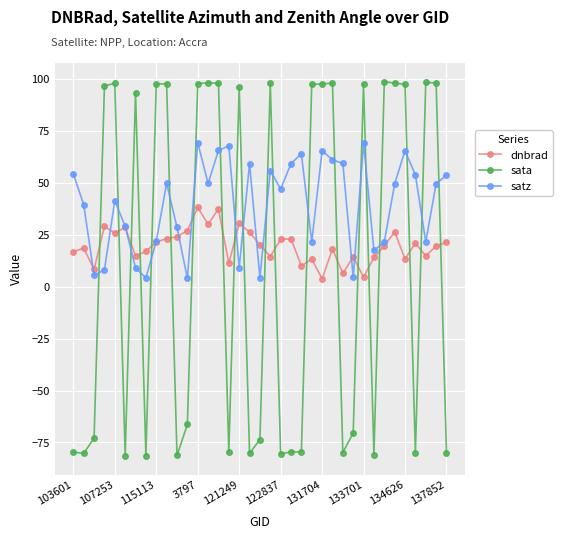

List the series in order of their peak value, highest first.

sata, satz, dnbrad